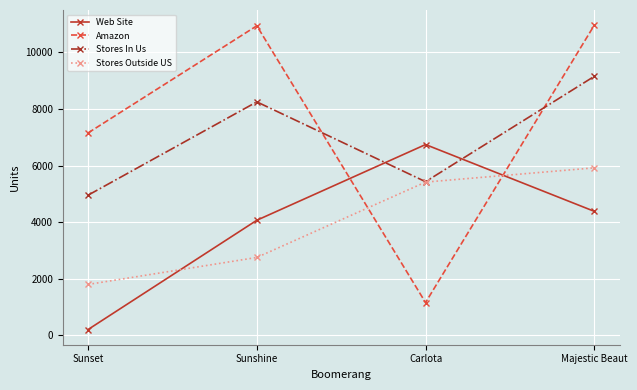

Which series has the widest spread of values?

Amazon